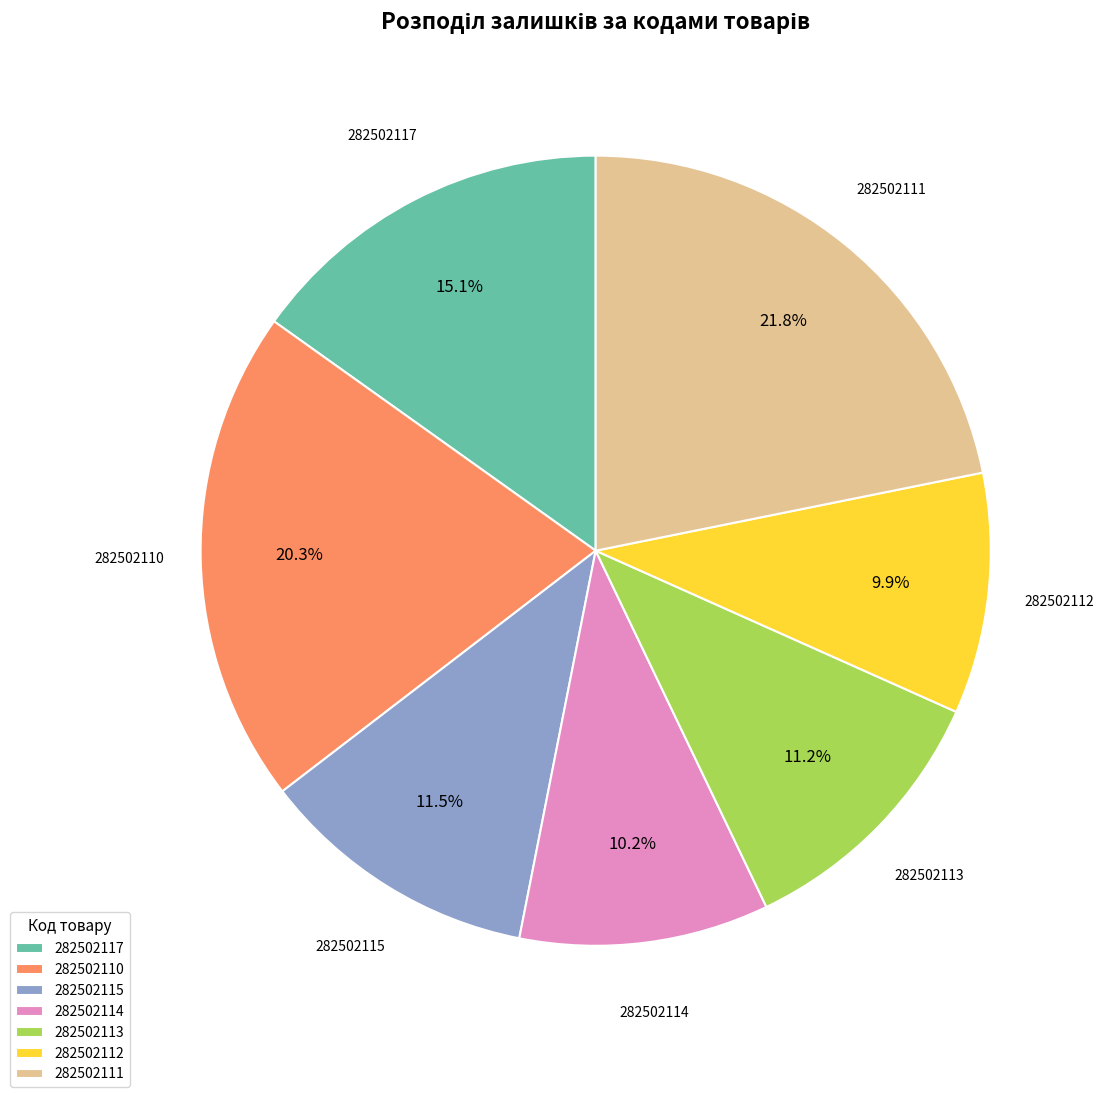

What is the ratio of the value at 282502111 to the value at 282502117?

1.4